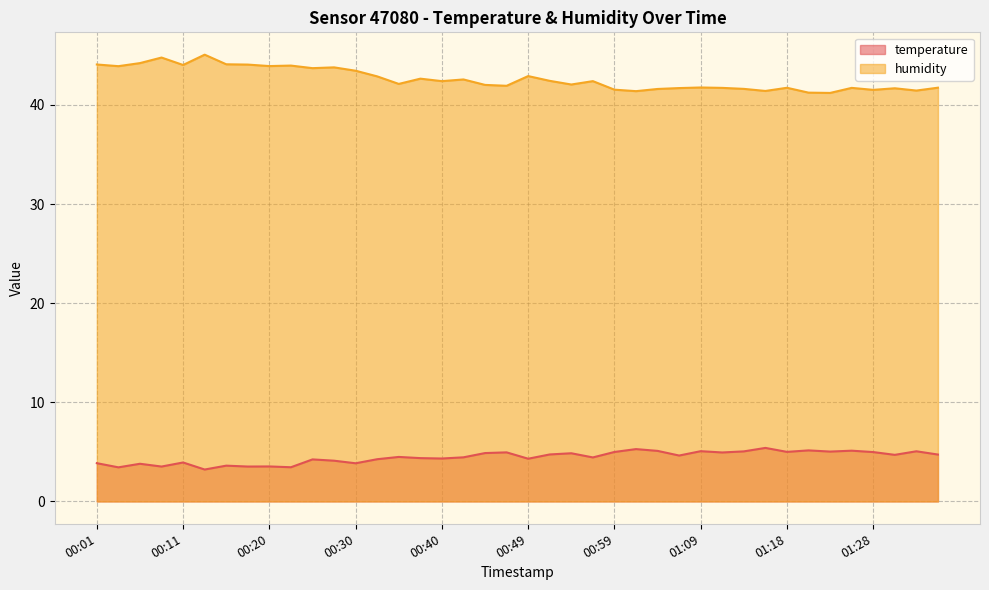

At which category does humidity reach its first local peak?

00:08